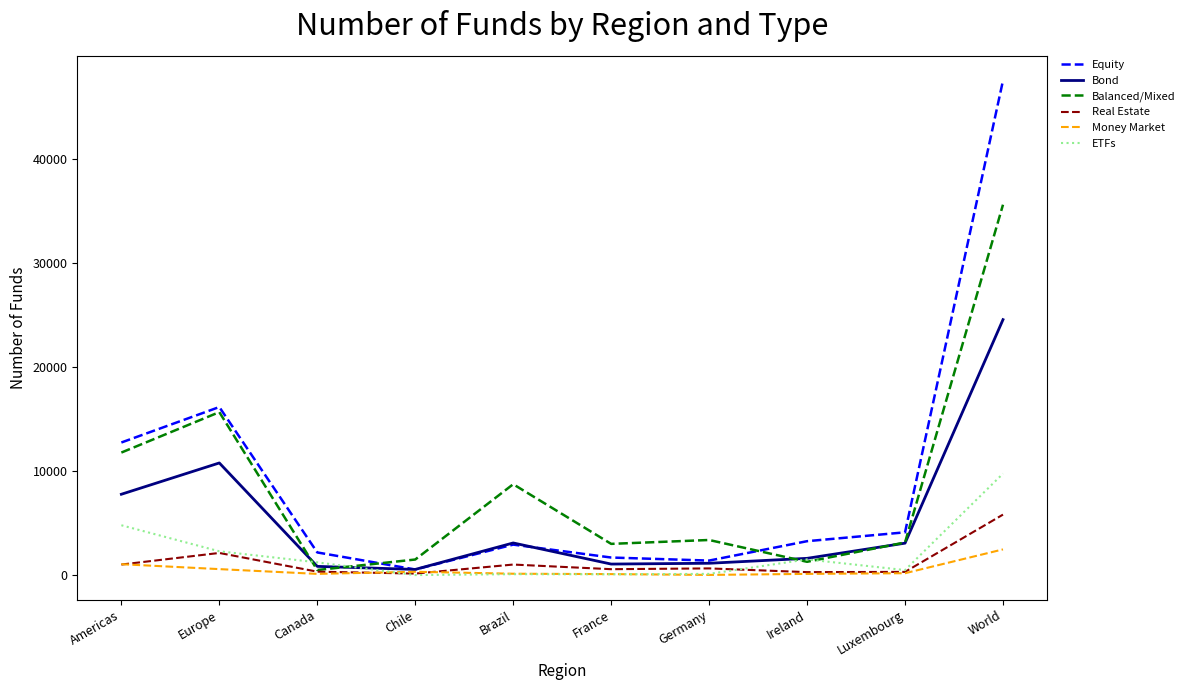

What is the sum of all Equity values?

92514